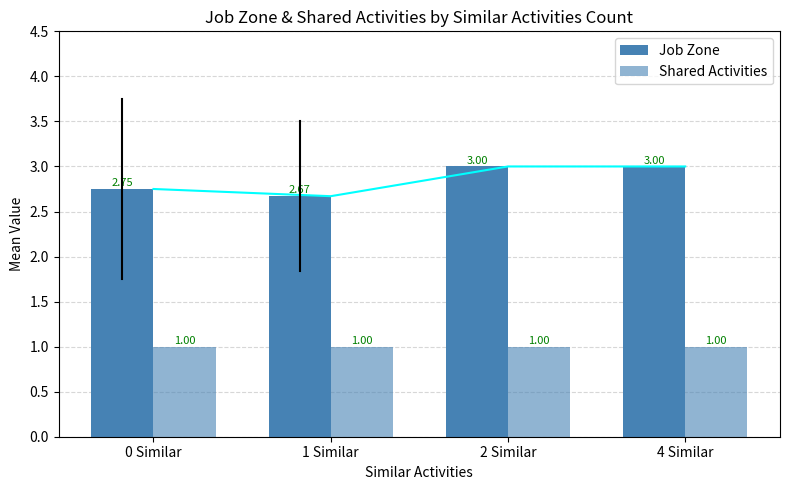

Is the value of Shared Activities at 0 Similar greater than the value of Job Zone at 4 Similar?

No